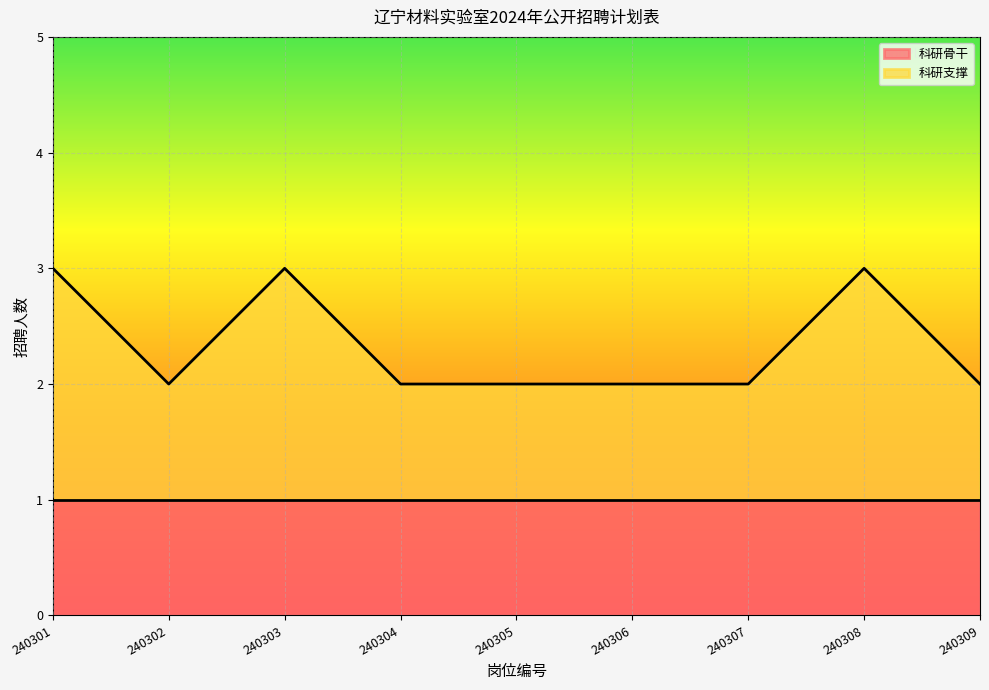

Reading left to right, list all the values displayed in this chart.

3	2	3	2	2	2	2	3	2